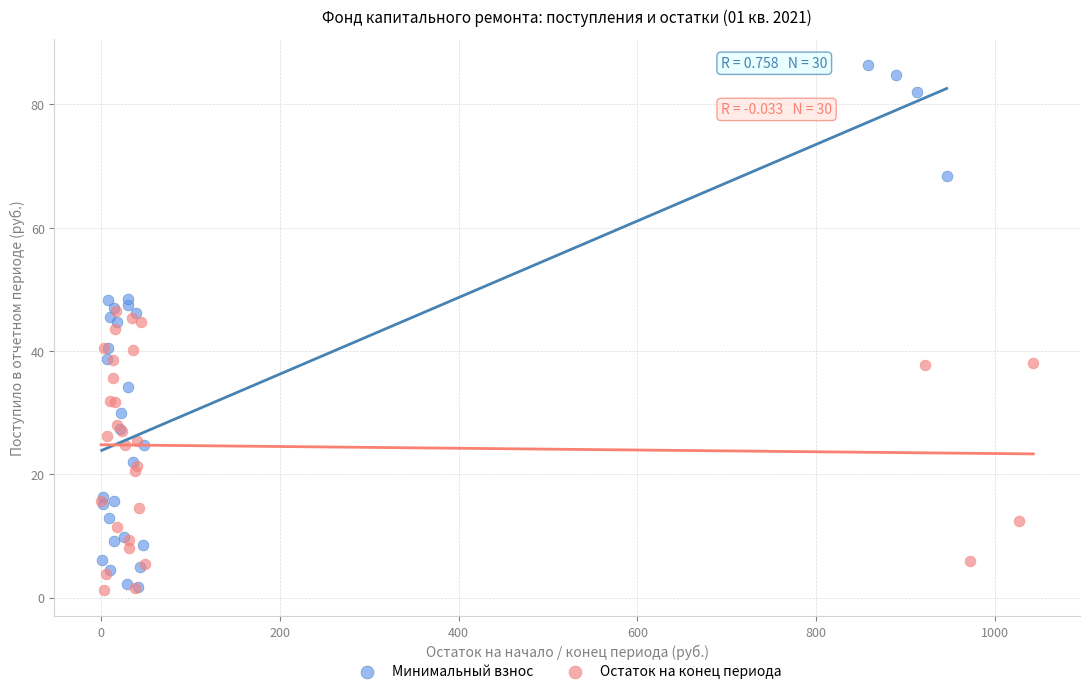

Which series has the largest Y range (max minus min)?

Минимальный взнос